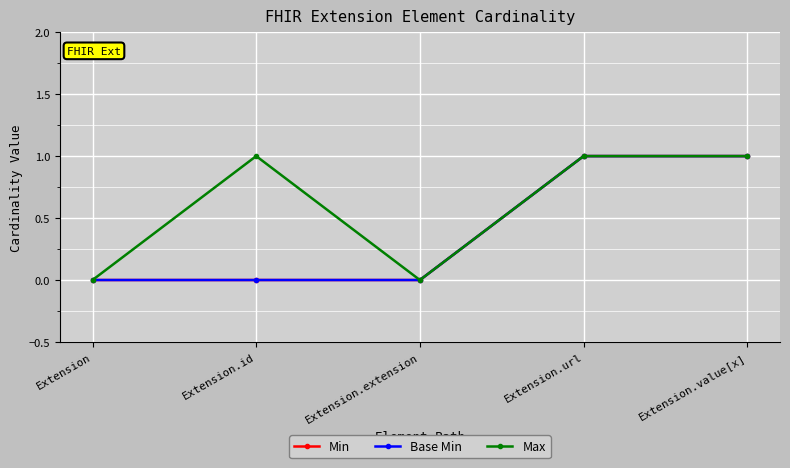

Count the Max values in the range 0 to 1.

5